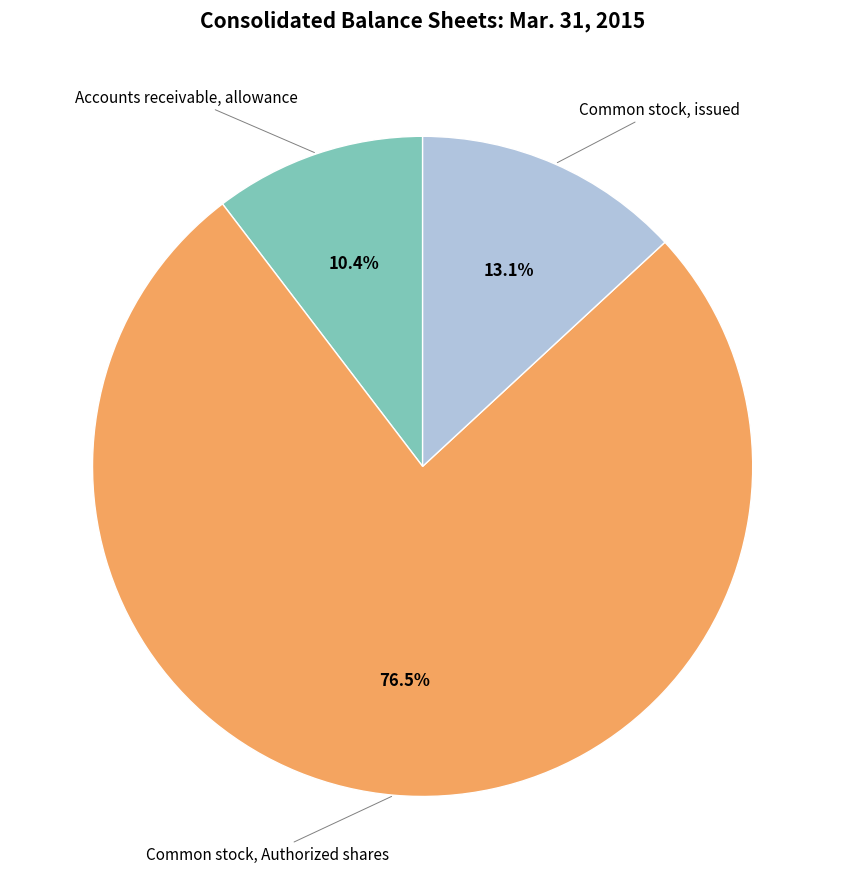

Does any single category account for the majority?

Yes